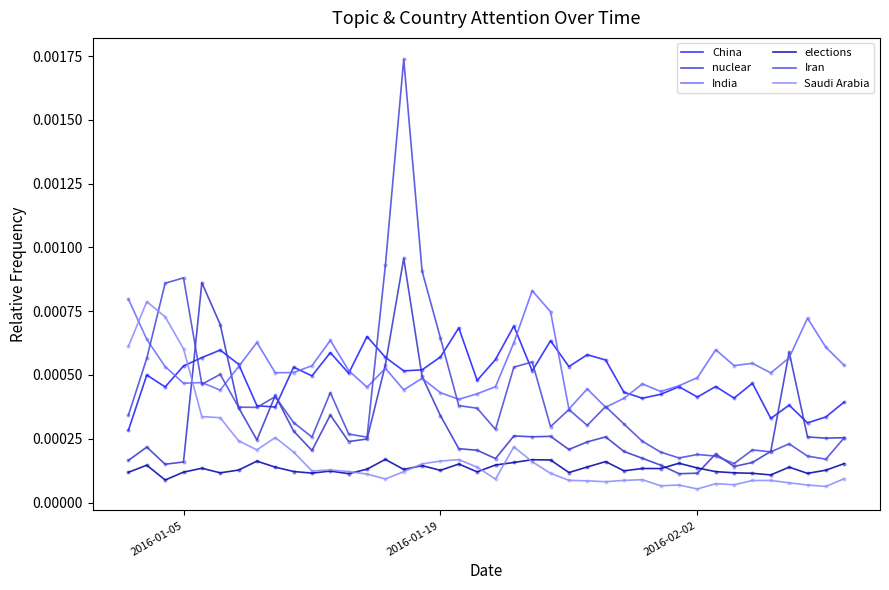

Is this an area chart (filled region under the line)?

No